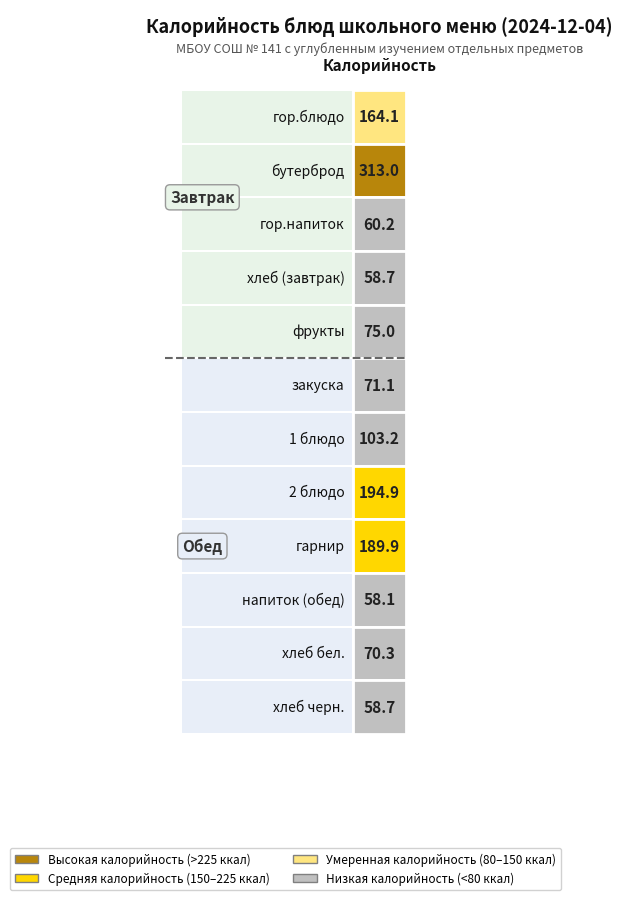

Is the value of Обед at бутерброд greater than the value of Завтрак at гор.напиток?

No